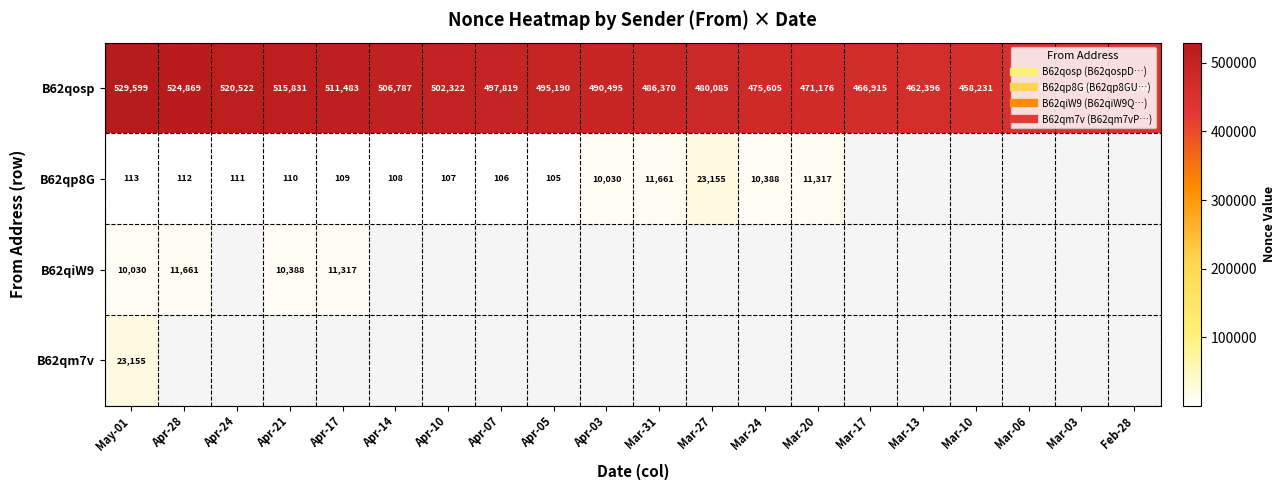

Where does the B62qp8G series first go above 109?

May-01